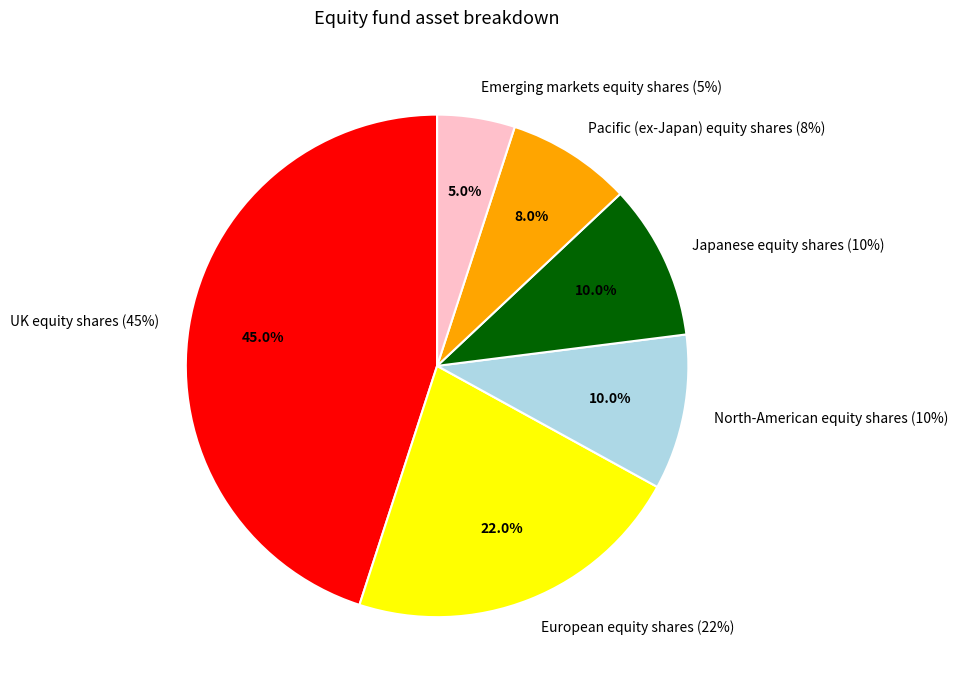

Does European equity shares (22%) account for over 50% of the chart?

No